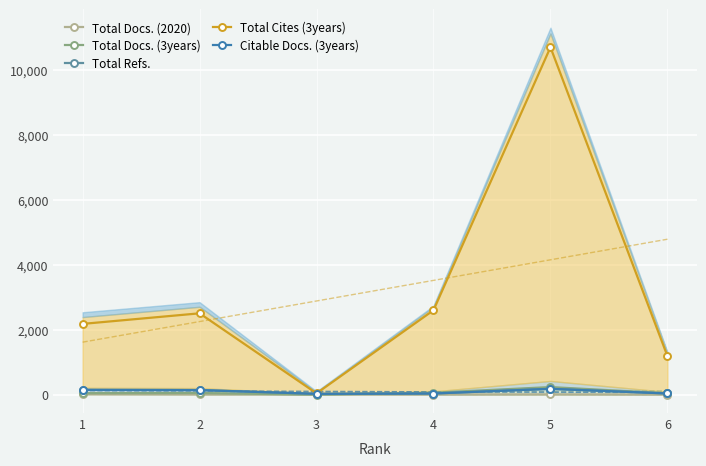

True or false: Citable Docs. (3years) has more than 0 points higher than both neighbors.

True